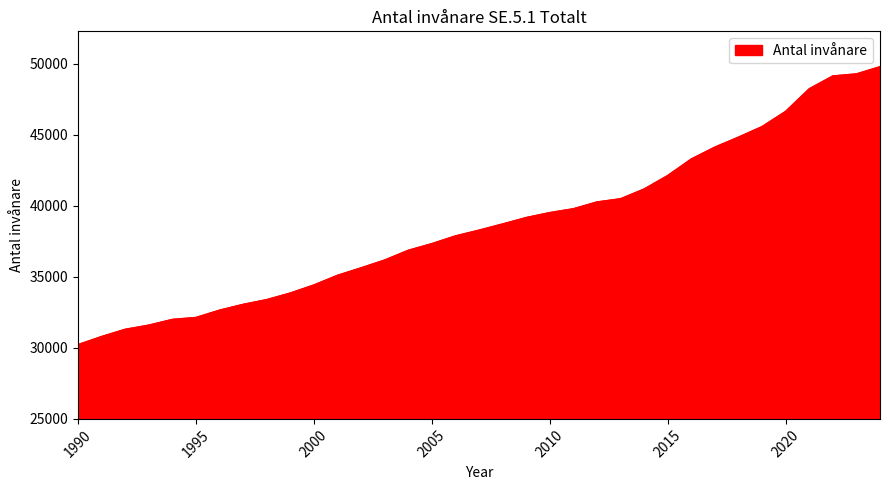

Does the chart display data point markers on the line(s)?

No